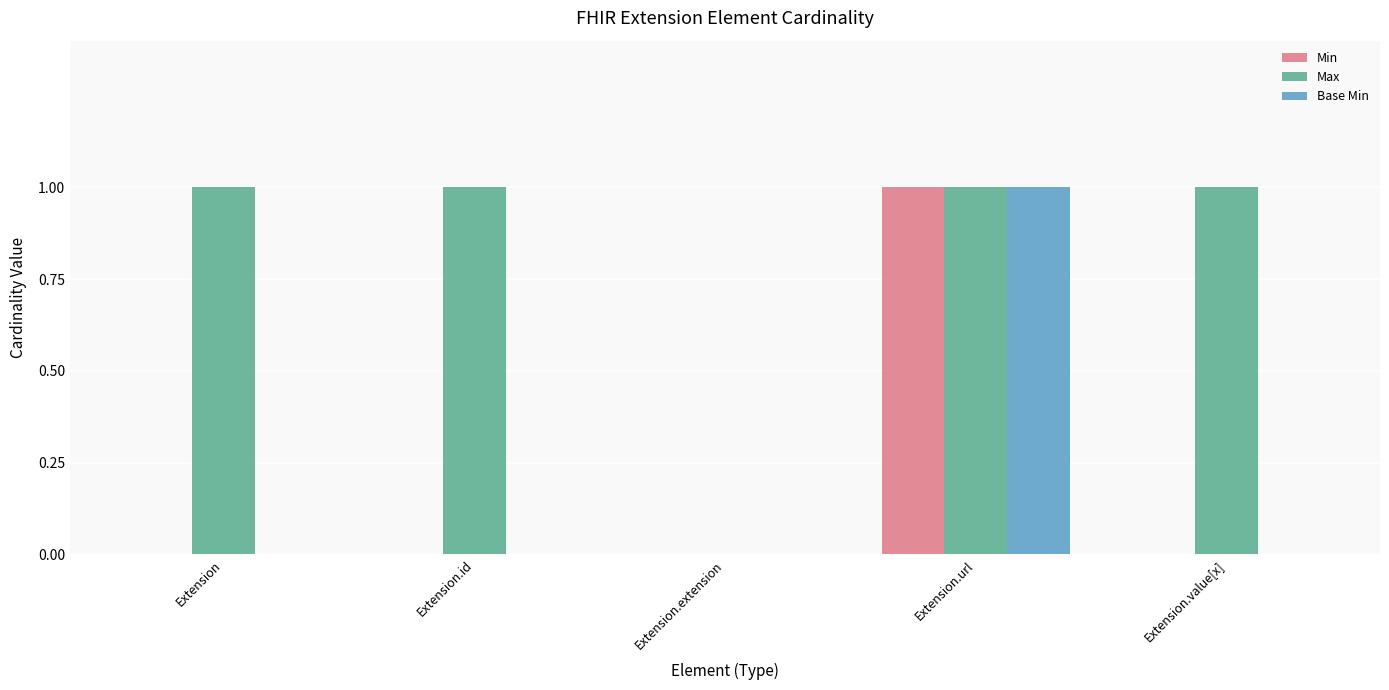

The value of Base Min at Extension.url is 1. True or false?

True